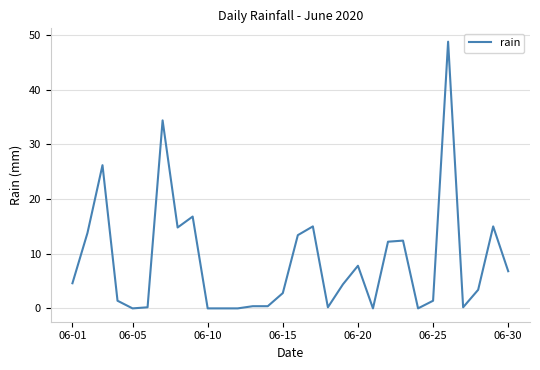

What is the maximum value shown in the chart?

48.8